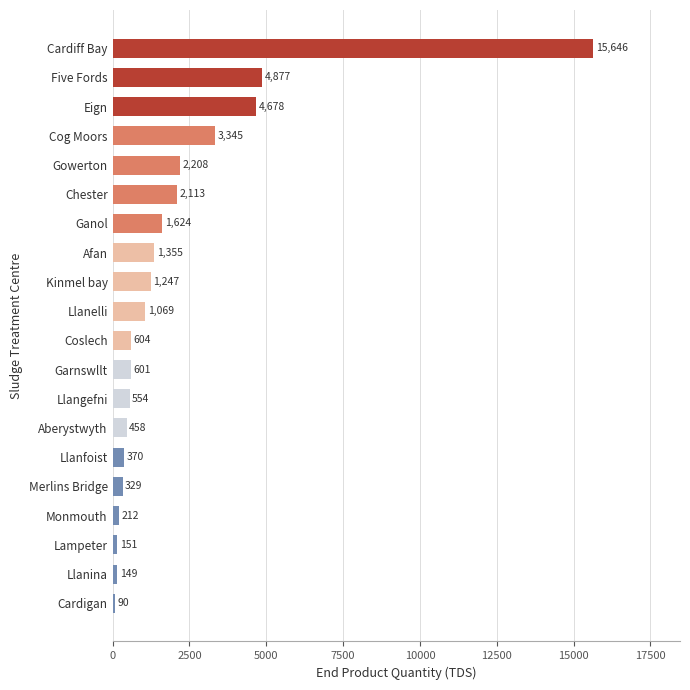

Which has a higher value, Five Fords or Cardigan?

Five Fords